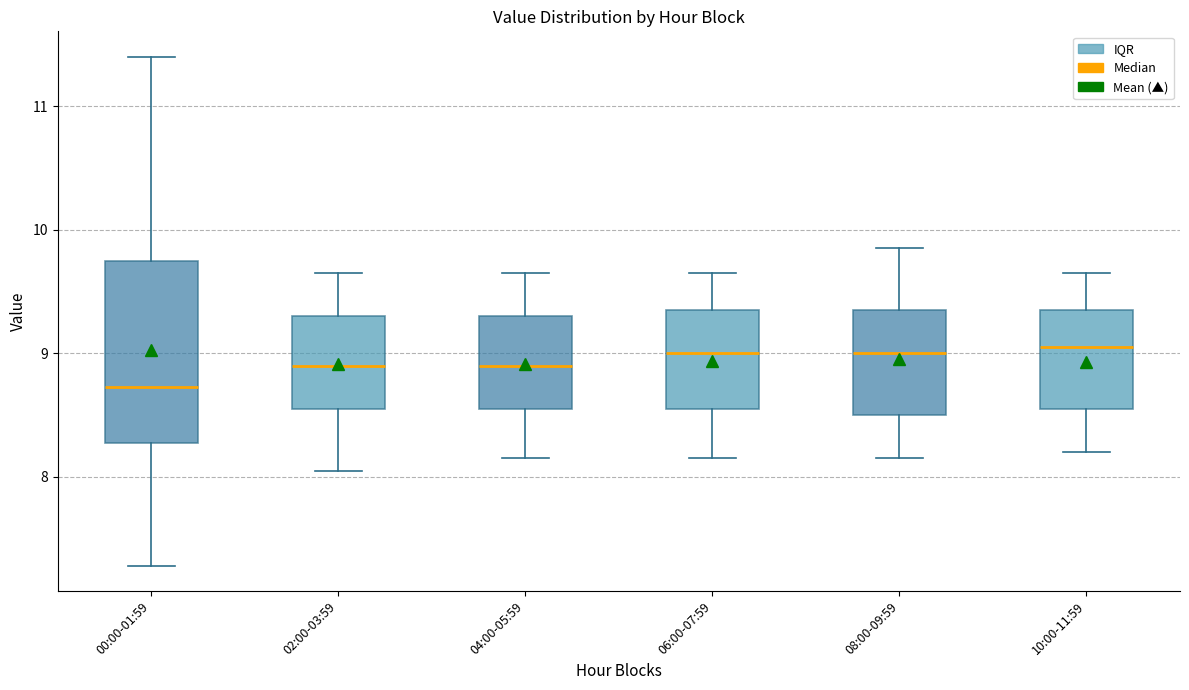

Where does the median line of the box for 02:00-03:59 sit on the y-axis? The values are not printed on the chart, so give them approximately, as read against the axis.

8.9